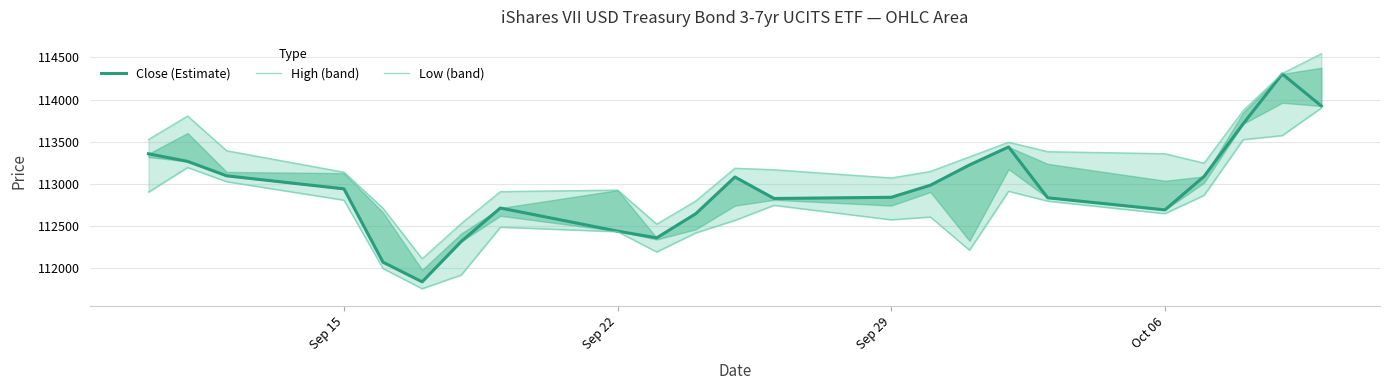

Is it true that High (band) equals 44565 at 7?

False